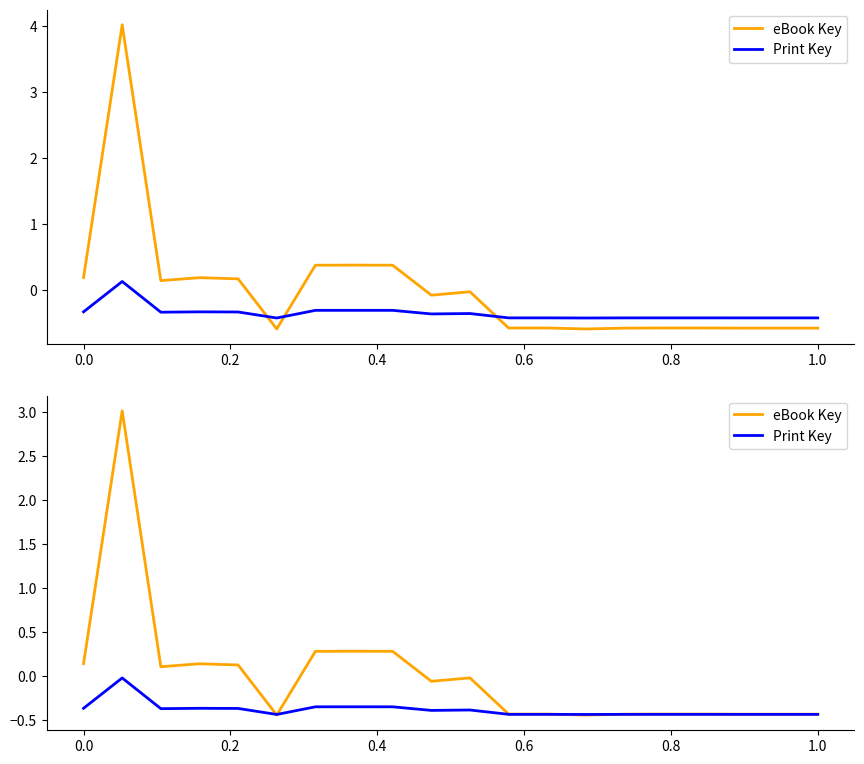

What is the total value across all series at 0.2?

-0.3